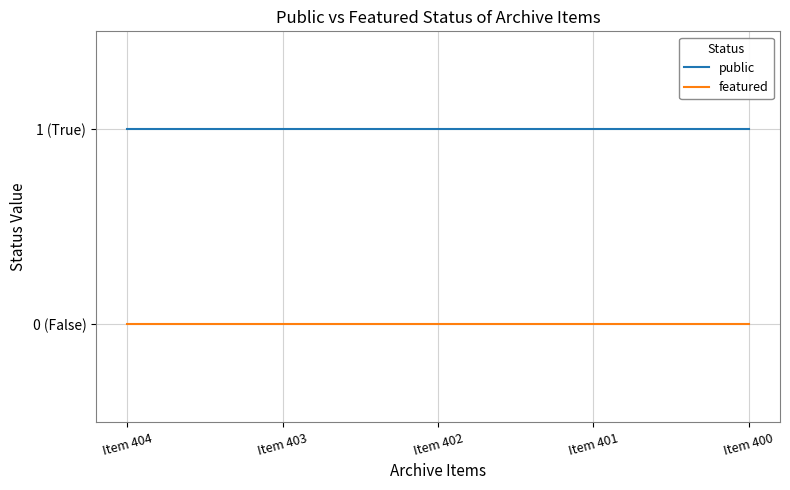

Reading left to right, list all the values displayed in this chart.

public: Item 404=1	Item 403=1	Item 402=1	Item 401=1	Item 400=1
featured: Item 404=0	Item 403=0	Item 402=0	Item 401=0	Item 400=0